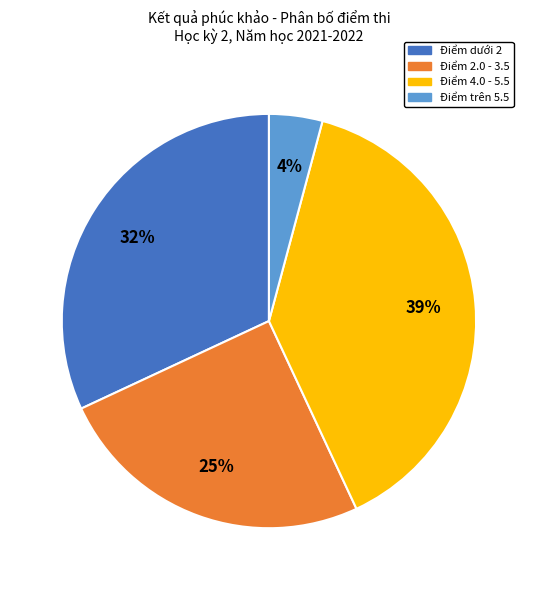

Is there a majority slice in this chart?

No